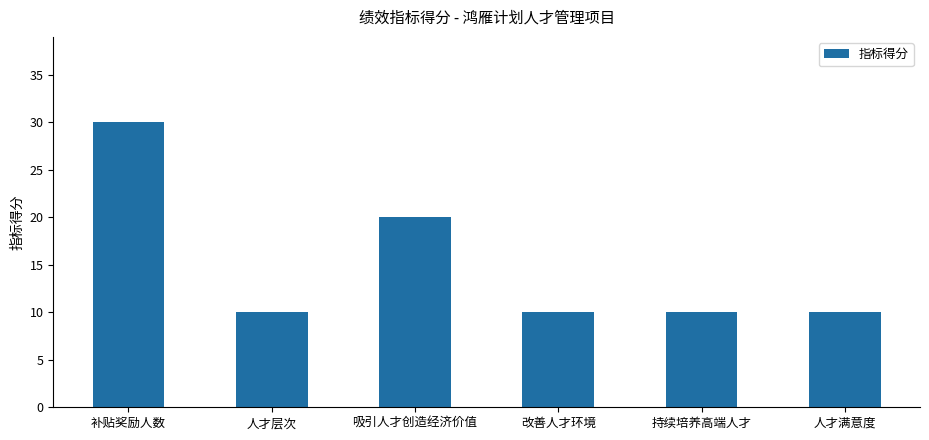

How many values are between 10 and 20?

5